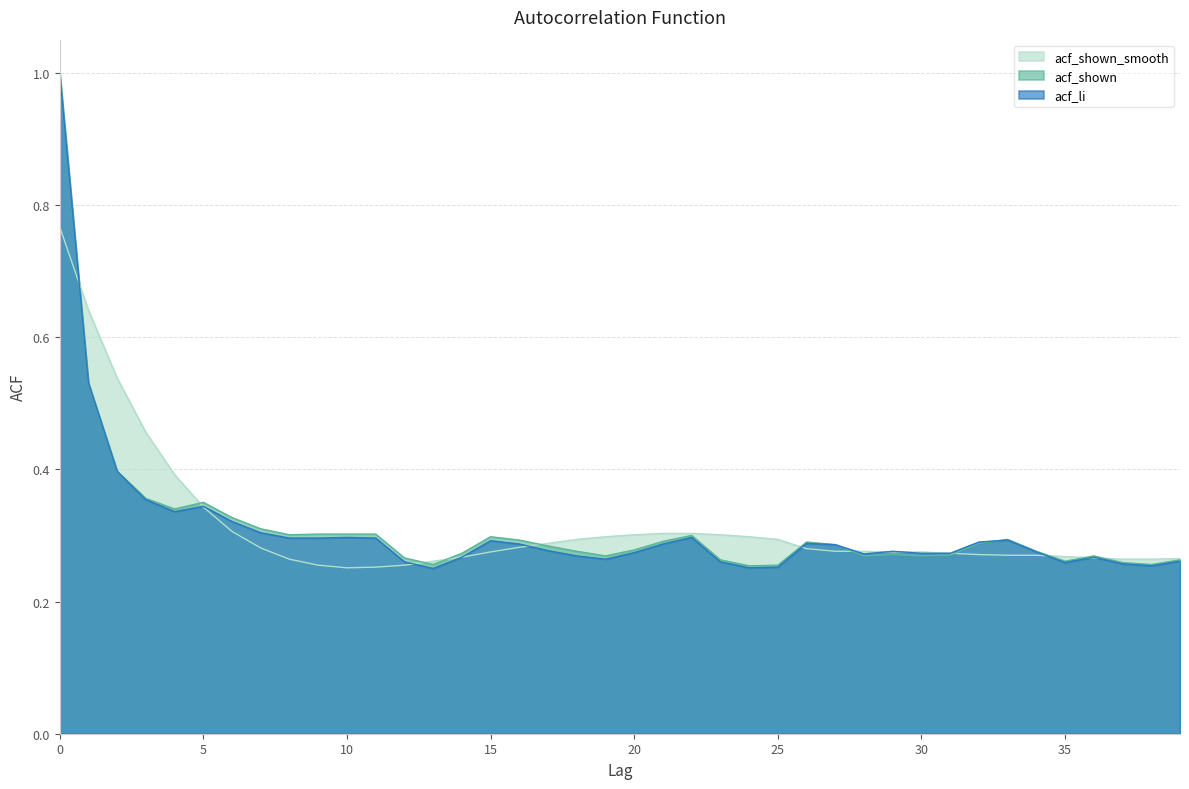

What is the value of the acf_shown_smooth point at the 32nd from the left?

0.3